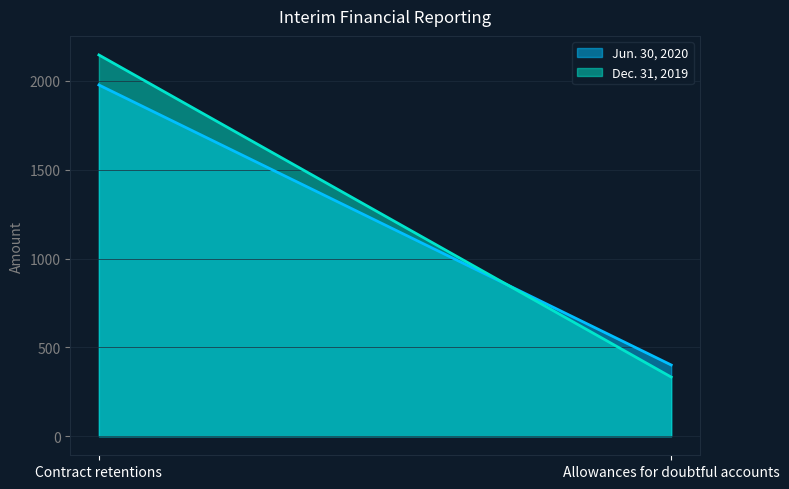

What are all the series names shown in the legend?

Jun. 30, 2020, Dec. 31, 2019